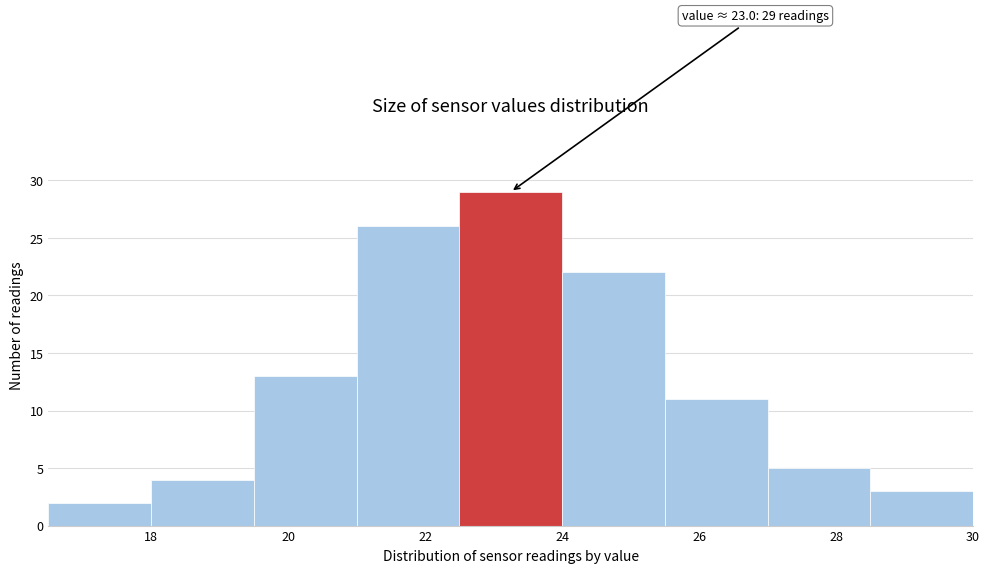

Which range on the x-axis has the tallest bar?

22.5 to 24.0